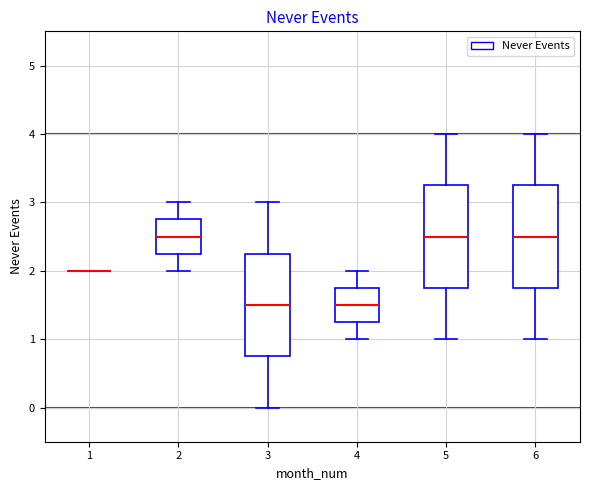

Where is the upper edge of the box at x = 5 on the y-axis? The values are not printed on the chart, so give them approximately, as read against the axis.

3.3